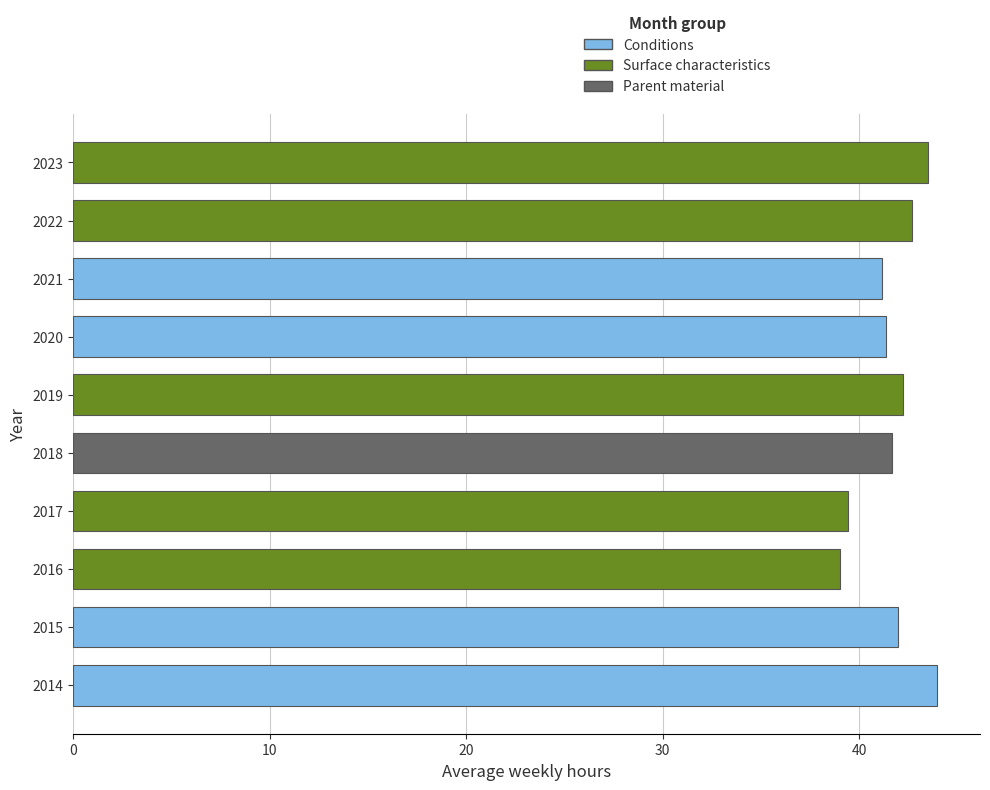

Count the number of data series in this chart.

1